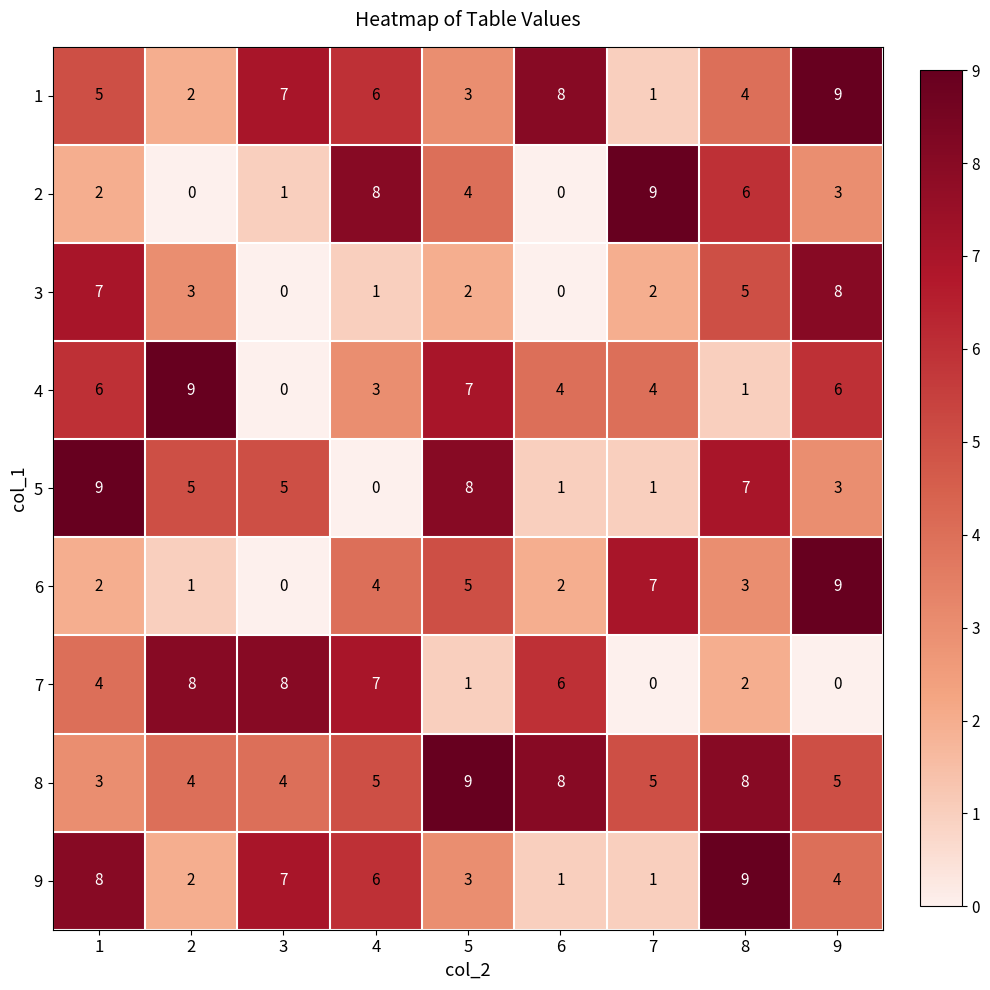

At how many categories does at least one series exceed 3?

9